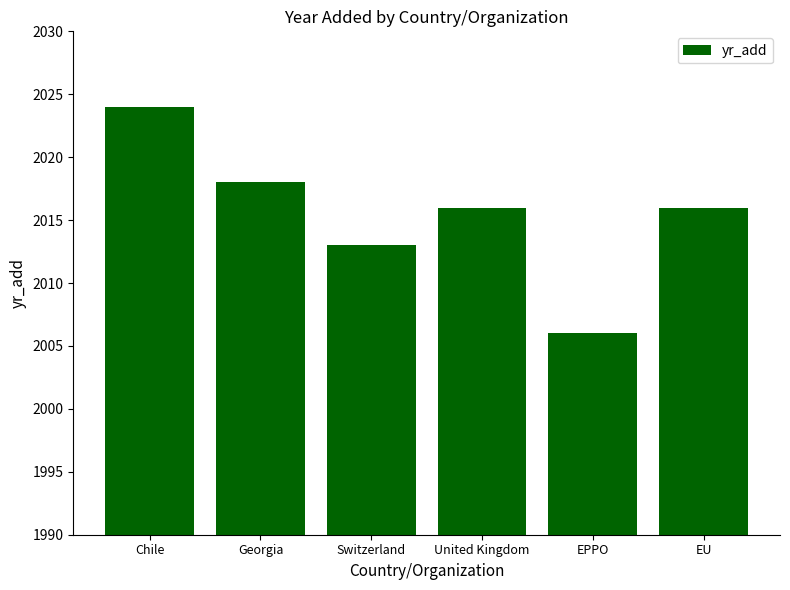

Reading left to right, extract all data points from this chart.

2024	2018	2013	2016	2006	2016